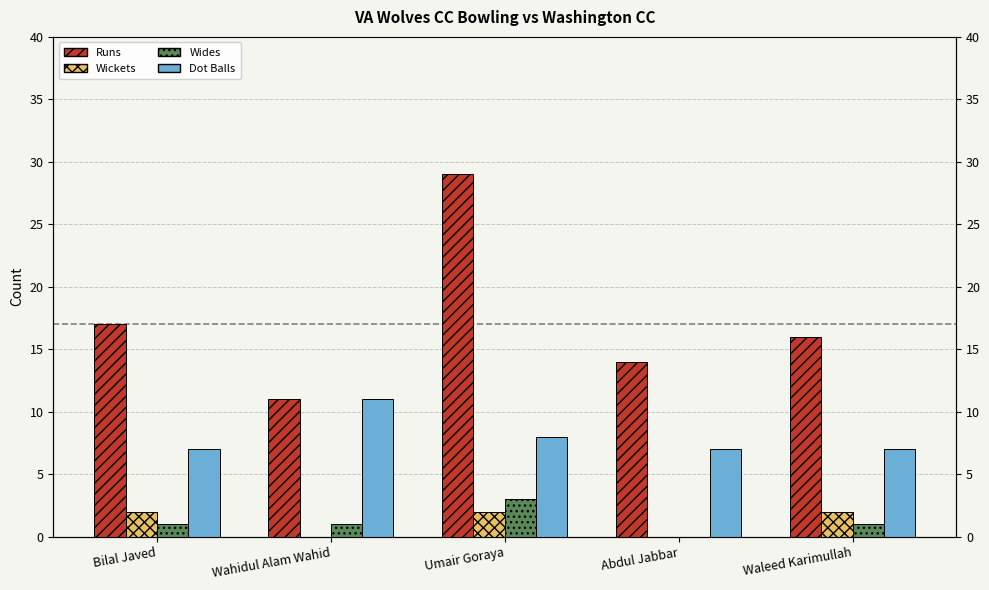

True or false: Dot Balls has a value of 7 at Bilal Javed.

True